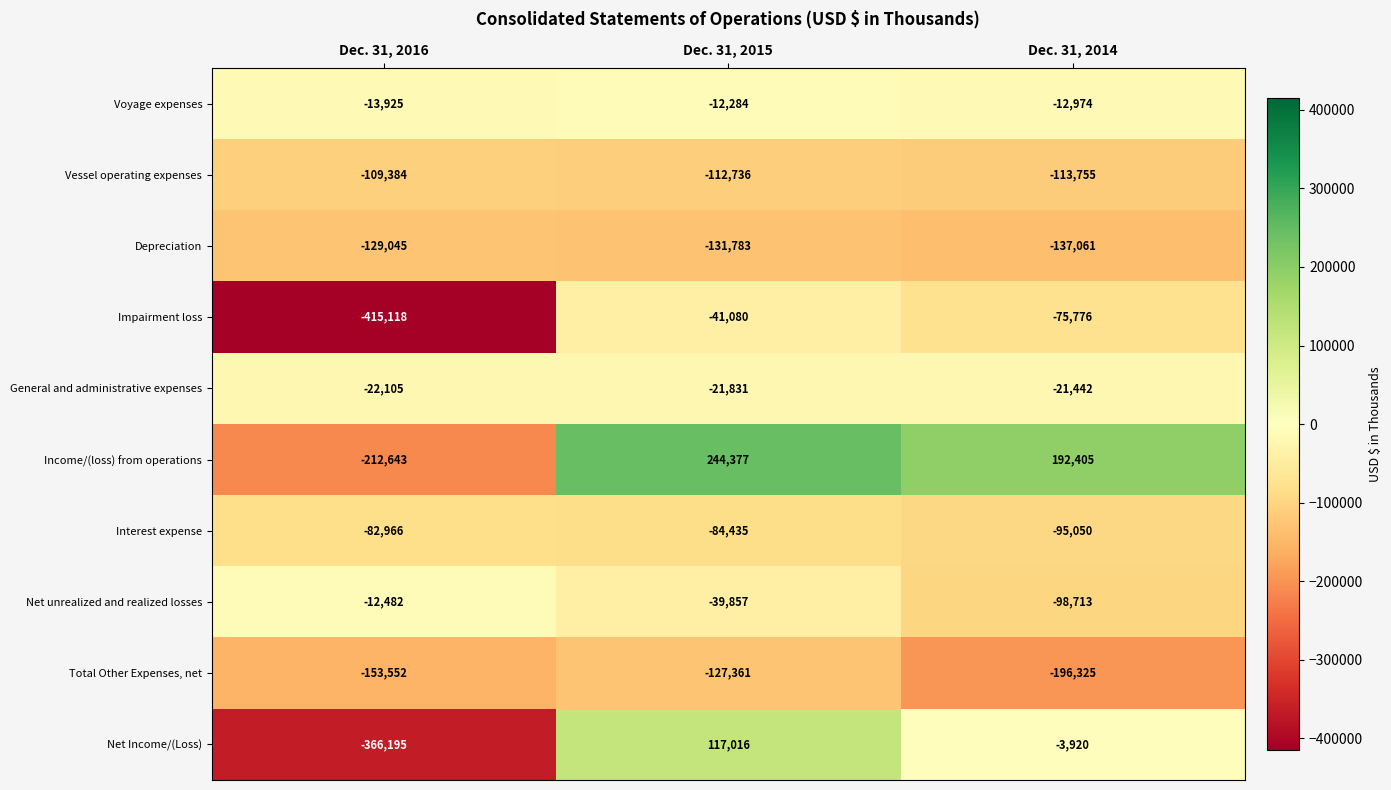

At which category is the sum across all series the highest?

Dec. 31, 2015